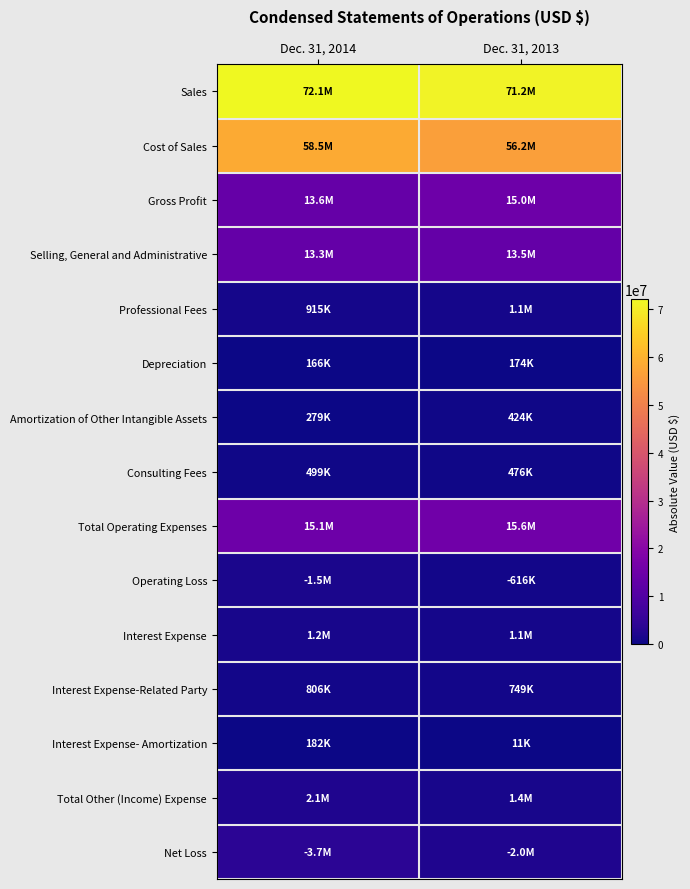

What is the difference between the highest and lowest values at Dec. 31, 2013?

71166274